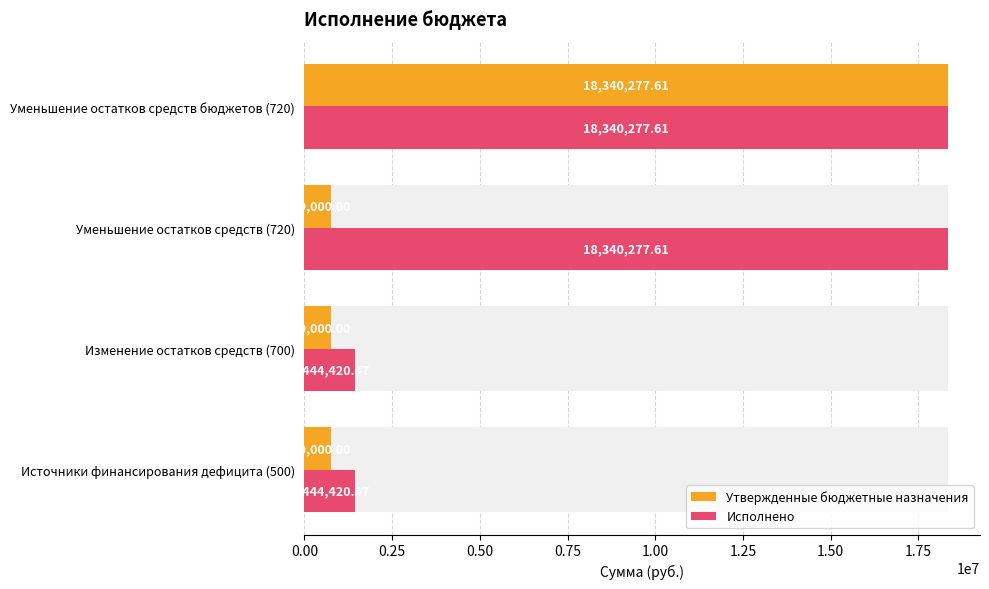

What is the average value of the Исполнено series?

9892349.0